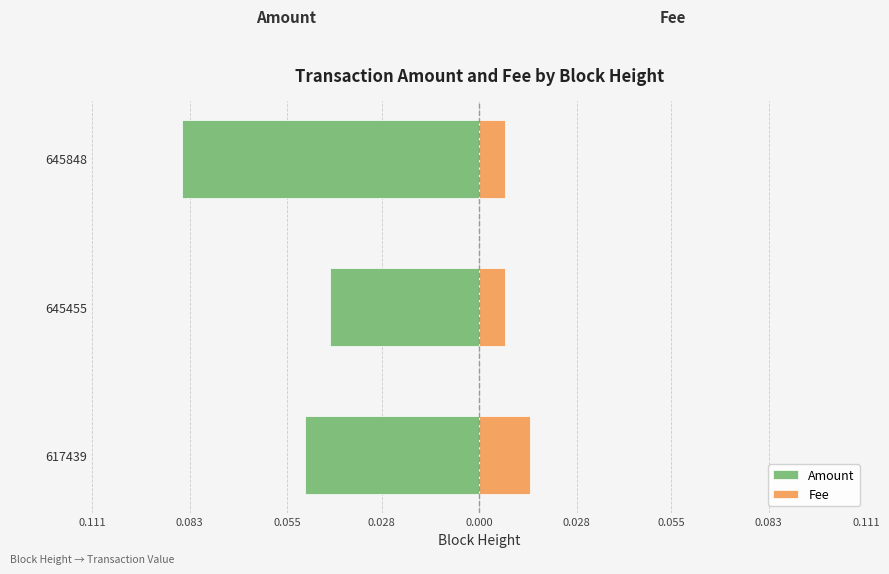

What are all the series names shown in the legend?

Amount, Fee